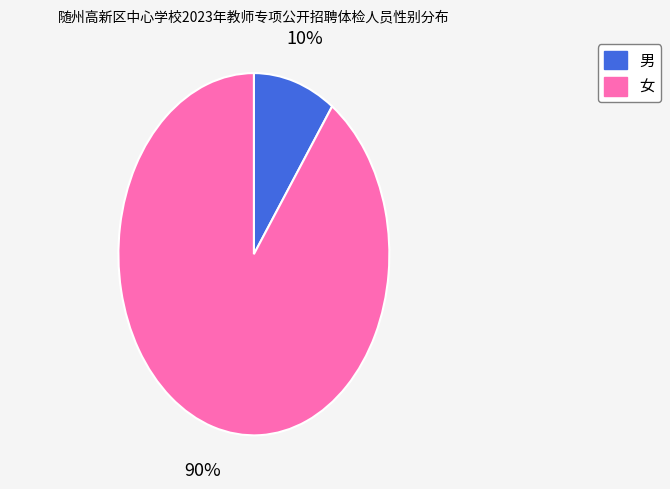

To the nearest percent, what is the difference between the 男 and 女 slice percentages?

80%